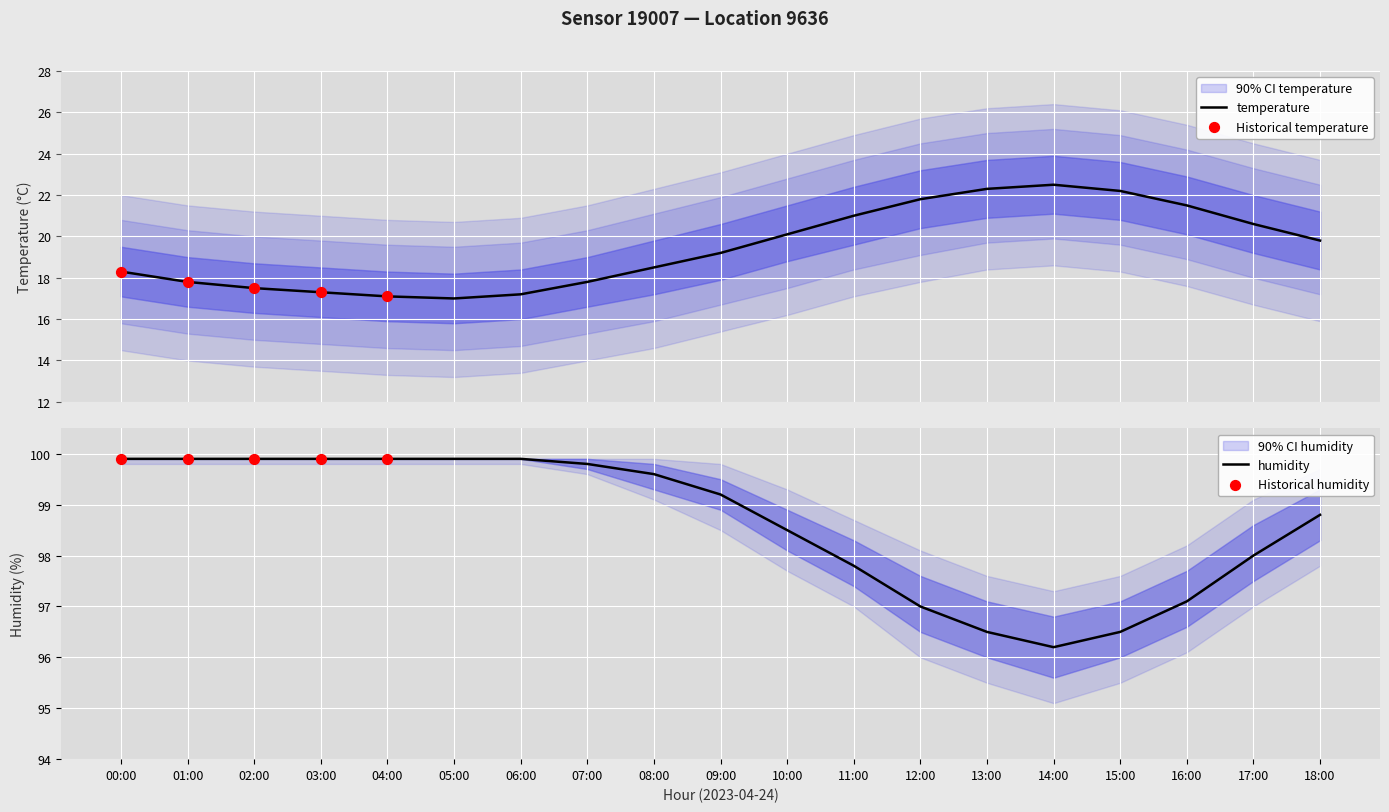

Which series contains the lowest Y value?

temperature